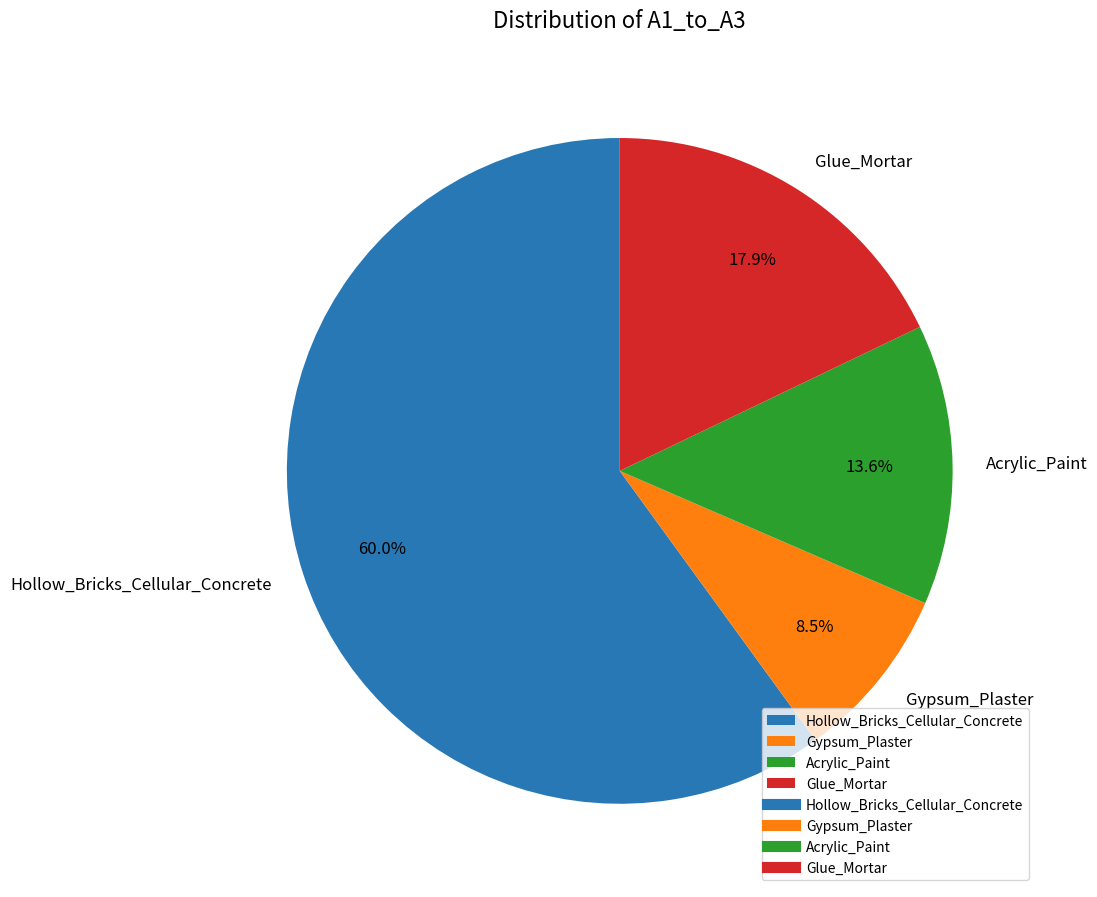

To the nearest percent, what portion does Glue_Mortar represent?

18%